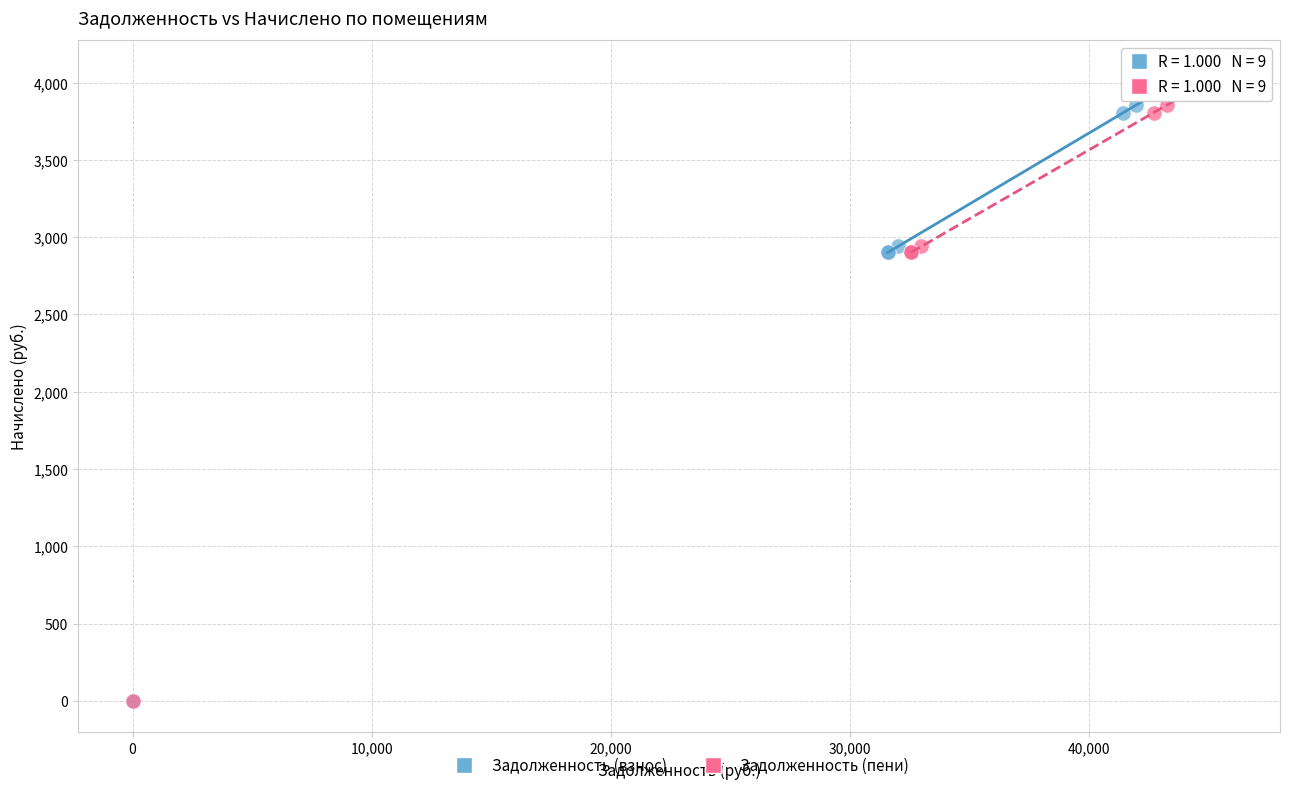

What are all the series names shown in the legend?

Задолженность (взнос), Задолженность (пени)